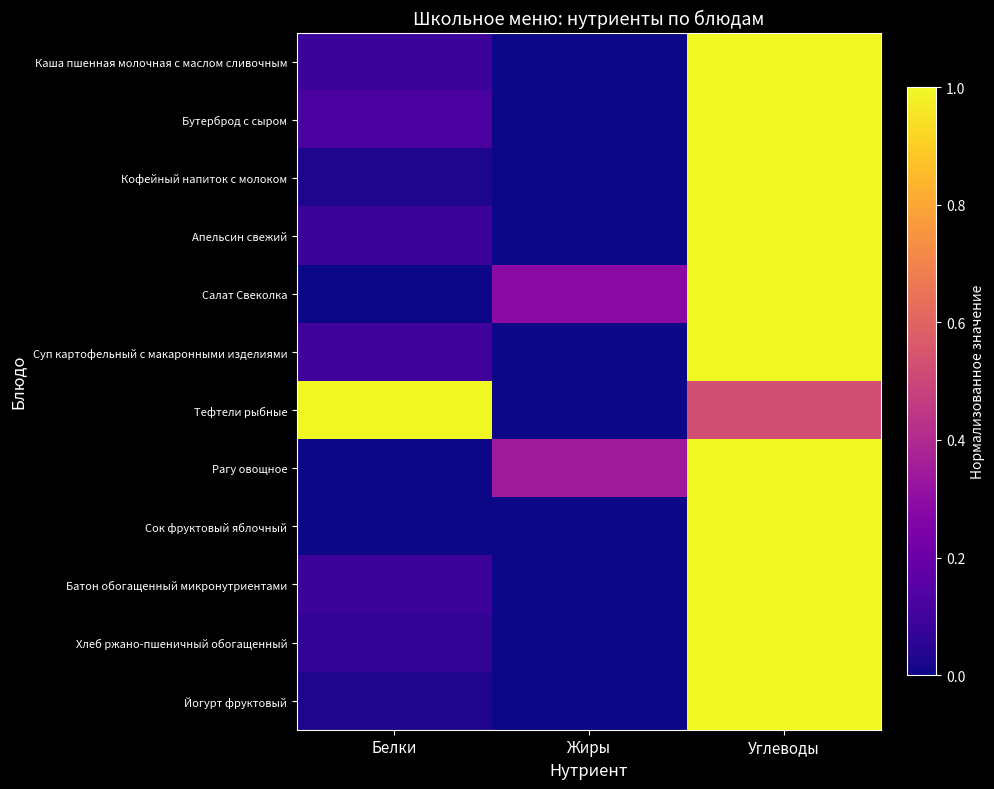

Rank the series by their maximum value, from lowest to highest.

Каша пшенная молочная с маслом сливочным, Бутерброд с сыром, Кофейный напиток с молоком, Апельсин свежий, Салат Свеколка, Суп картофельный с макаронными изделиями, Тефтели рыбные, Рагу овощное, Сок фруктовый яблочный, Батон обогащенный микронутриентами, Хлеб ржано-пшеничный обогащенный, Йогурт фруктовый